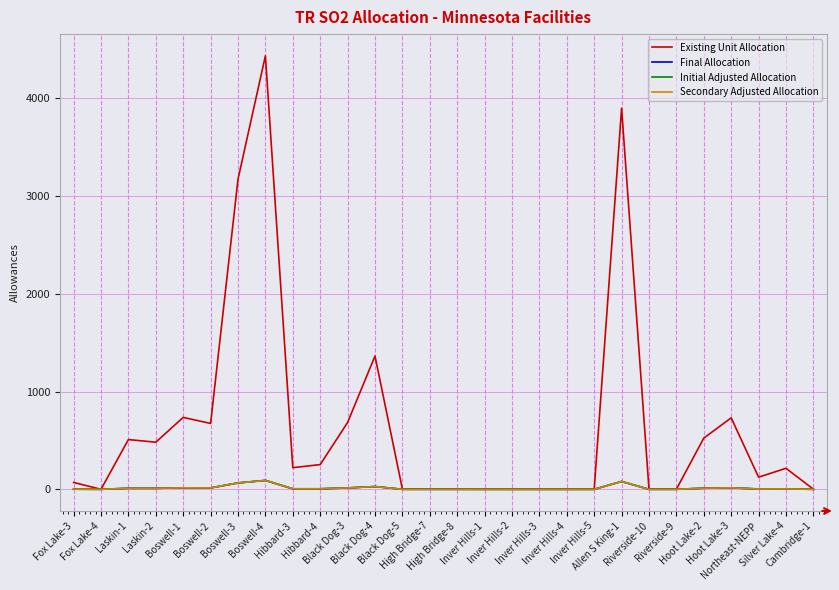

Reading left to right, extract all data points from this chart.

Existing Unit Allocation: Fox Lake-3=70	Fox Lake-4=0	Laskin-1=509	Laskin-2=482	Boswell-1=736	Boswell-2=674	Boswell-3=3174	Boswell-4=4437	Hibbard-3=221	Hibbard-4=253	Black Dog-3=684	Black Dog-4=1364	Black Dog-5=2	High Bridge-7=1	High Bridge-8=1	Inver Hills-1=0	Inver Hills-2=0	Inver Hills-3=0	Inver Hills-4=0	Inver Hills-5=0	Allen S King-1=3900	Riverside-10=1	Riverside-9=1	Hoot Lake-2=524	Hoot Lake-3=731	Northeast-NEPP=124	Silver Lake-4=215	Cambridge-1=1
Final Allocation: Fox Lake-3=1	Fox Lake-4=0	Laskin-1=10	Laskin-2=10	Boswell-1=15	Boswell-2=14	Boswell-3=65	Boswell-4=91	Hibbard-3=5	Hibbard-4=5	Black Dog-3=14	Black Dog-4=28	Black Dog-5=0	High Bridge-7=0	High Bridge-8=0	Inver Hills-1=0	Inver Hills-2=0	Inver Hills-3=0	Inver Hills-4=0	Inver Hills-5=0	Allen S King-1=80	Riverside-10=0	Riverside-9=0	Hoot Lake-2=11	Hoot Lake-3=15	Northeast-NEPP=3	Silver Lake-4=4	Cambridge-1=0
Initial Adjusted Allocation: Fox Lake-3=1	Fox Lake-4=0	Laskin-1=10	Laskin-2=10	Boswell-1=15	Boswell-2=14	Boswell-3=65	Boswell-4=91	Hibbard-3=5	Hibbard-4=5	Black Dog-3=14	Black Dog-4=28	Black Dog-5=0	High Bridge-7=0	High Bridge-8=0	Inver Hills-1=0	Inver Hills-2=0	Inver Hills-3=0	Inver Hills-4=0	Inver Hills-5=0	Allen S King-1=80	Riverside-10=0	Riverside-9=0	Hoot Lake-2=11	Hoot Lake-3=15	Northeast-NEPP=3	Silver Lake-4=4	Cambridge-1=0
Secondary Adjusted Allocation: Fox Lake-3=1	Fox Lake-4=0	Laskin-1=10	Laskin-2=10	Boswell-1=15	Boswell-2=14	Boswell-3=65	Boswell-4=91	Hibbard-3=5	Hibbard-4=5	Black Dog-3=14	Black Dog-4=28	Black Dog-5=0	High Bridge-7=0	High Bridge-8=0	Inver Hills-1=0	Inver Hills-2=0	Inver Hills-3=0	Inver Hills-4=0	Inver Hills-5=0	Allen S King-1=80	Riverside-10=0	Riverside-9=0	Hoot Lake-2=11	Hoot Lake-3=15	Northeast-NEPP=3	Silver Lake-4=4	Cambridge-1=0